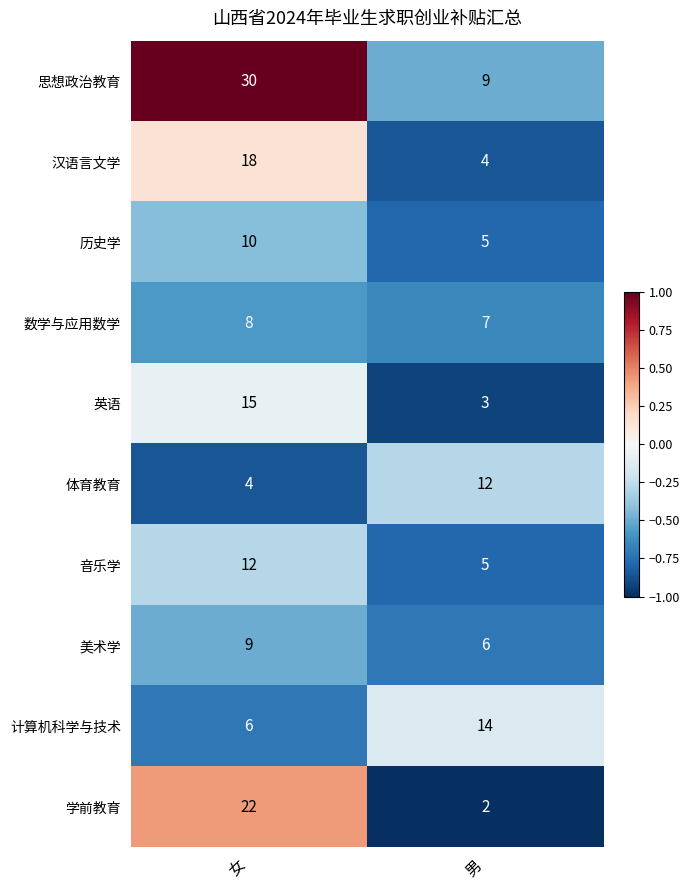

Is the value of 数学与应用数学 at 女 greater than the value of 计算机科学与技术 at 男?

No